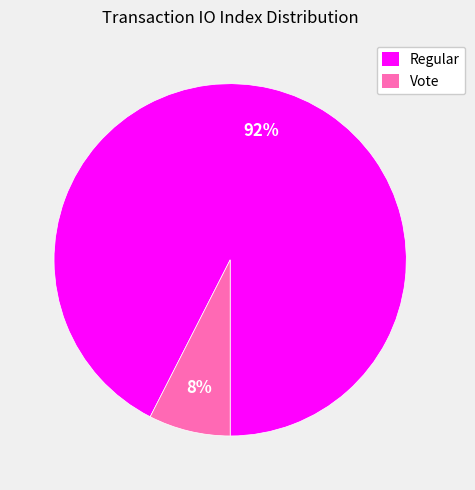

How many segments does this pie chart have?

2